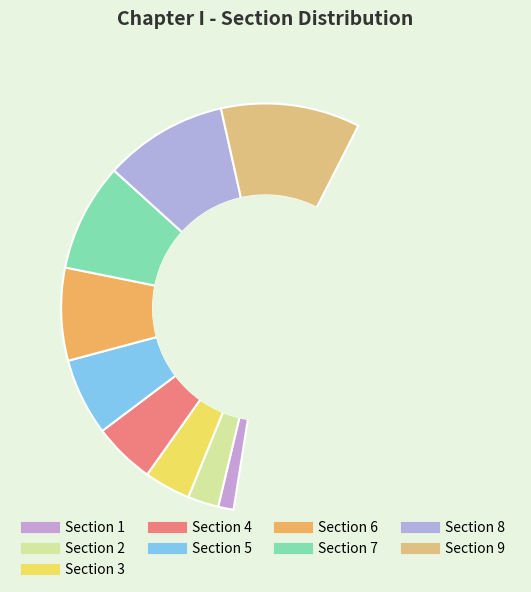

Which slice is the largest?

Section 9